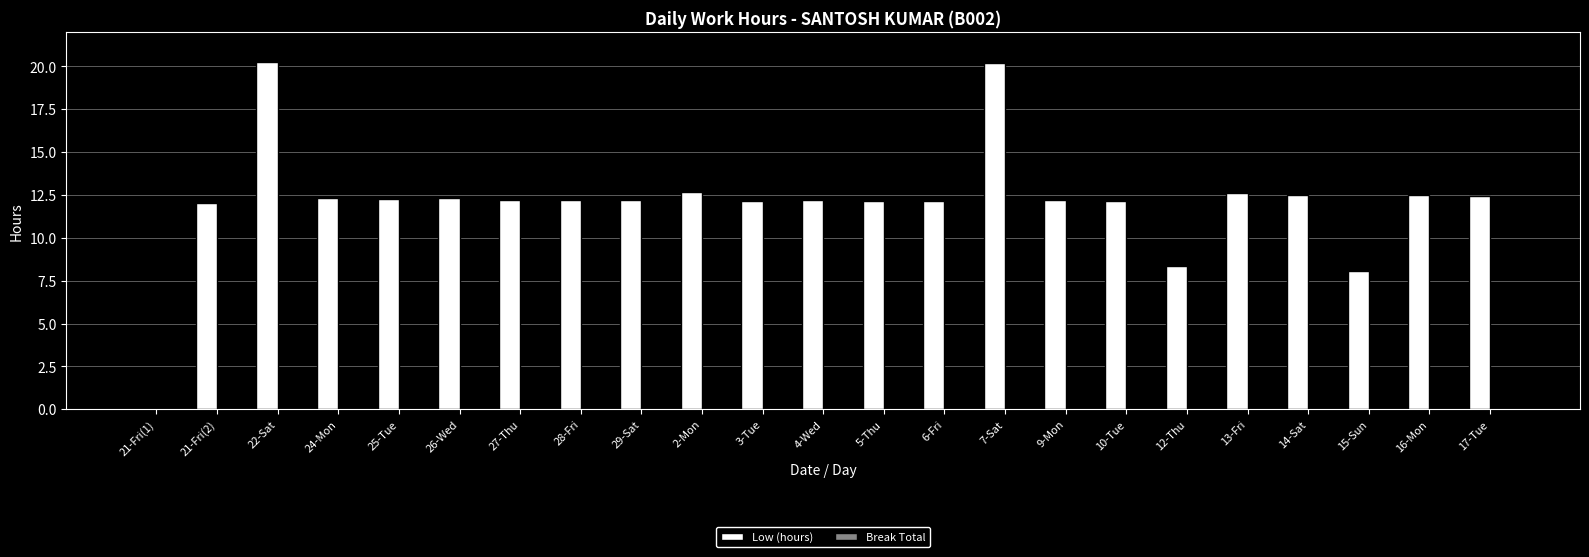

True or false: the data shows 7.7 at 3-Tue.

False